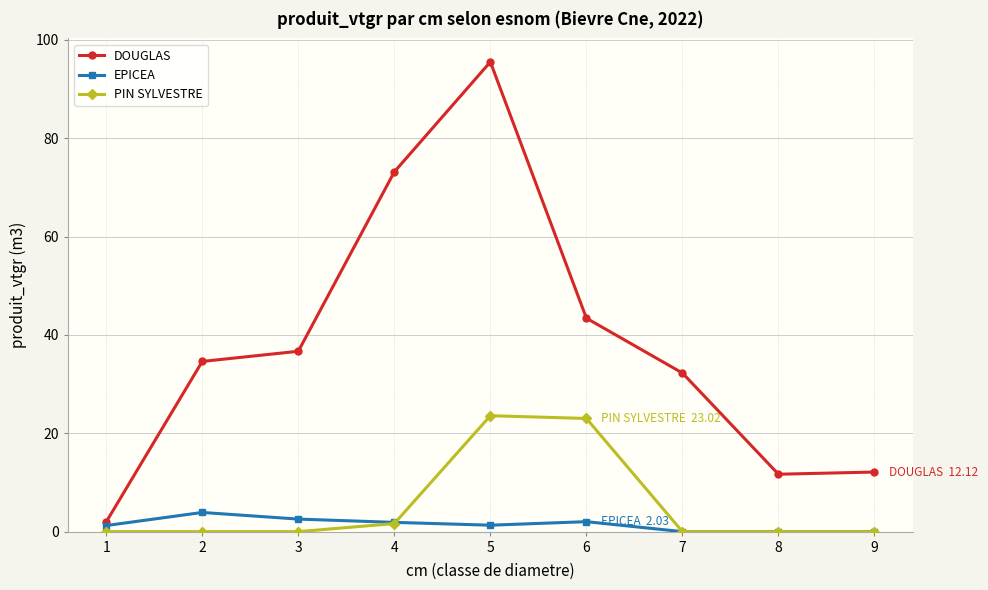

How many interior local peaks does the DOUGLAS series have?

1